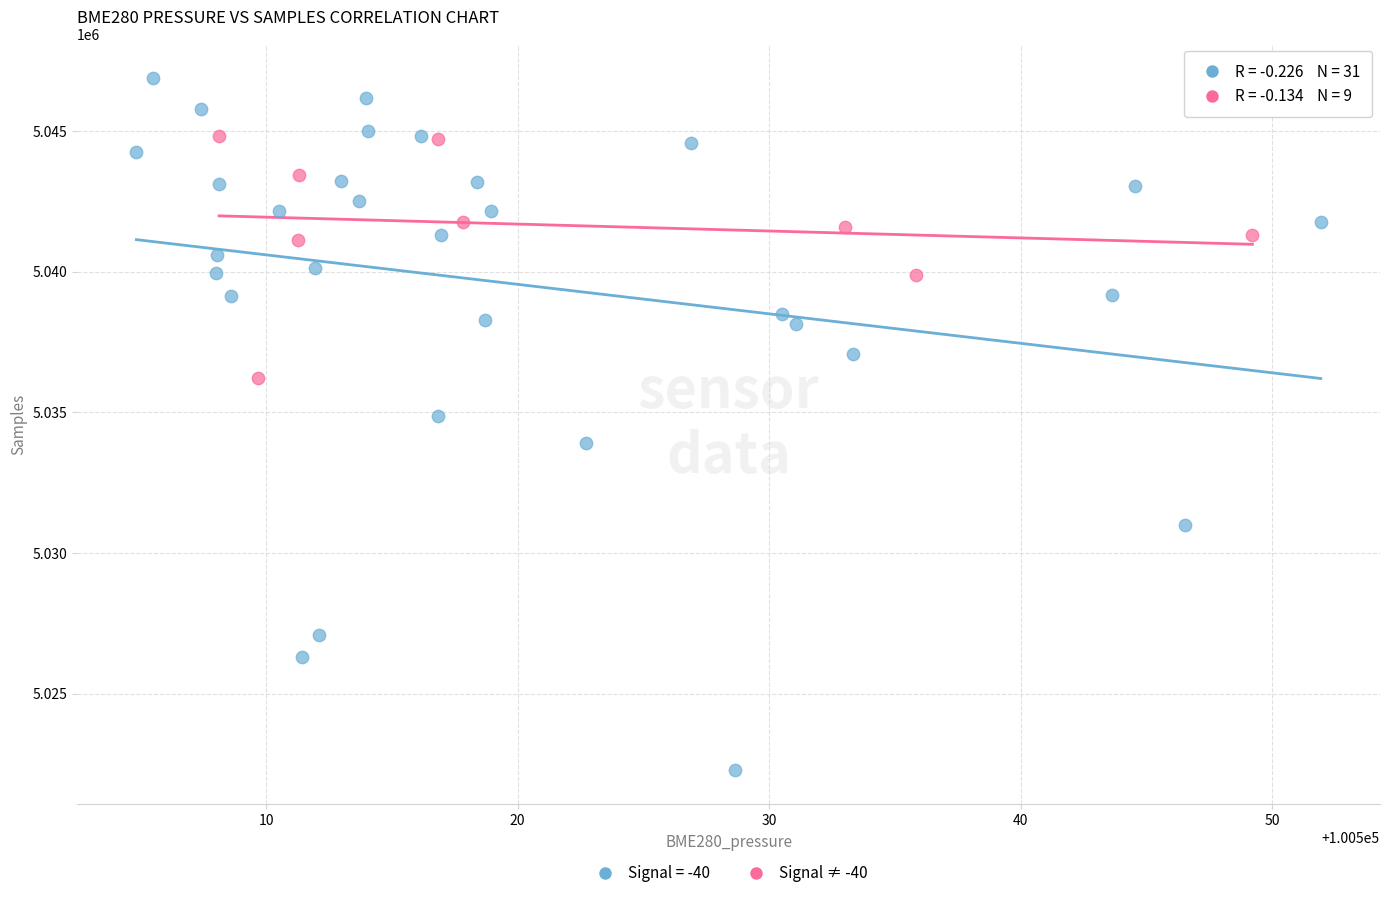

Which series has the widest spread of Y values?

Signal = -40